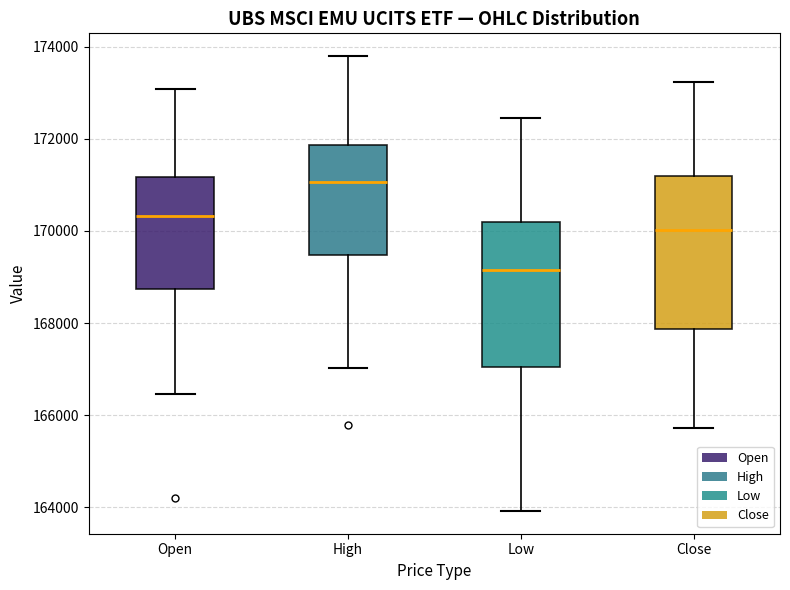

Which box has the highest median line?

High